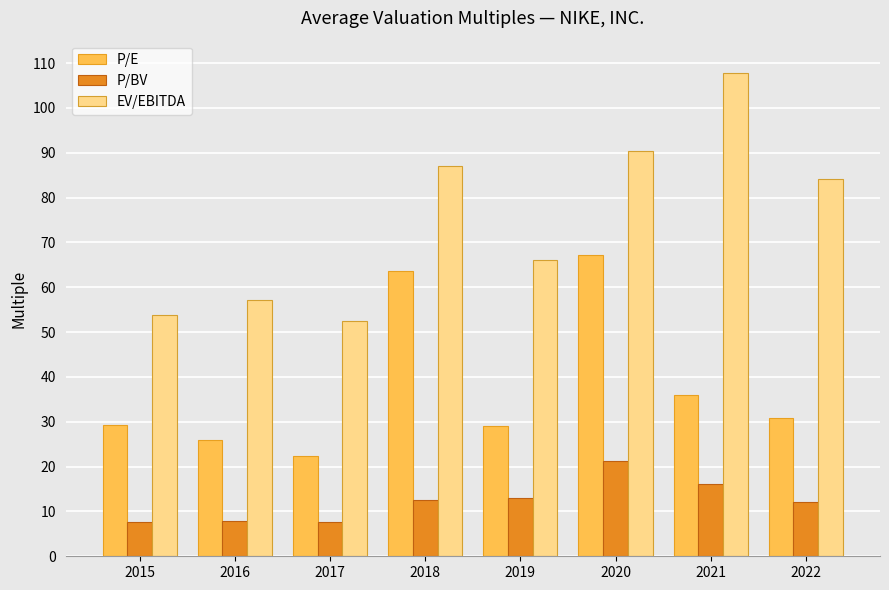

Between 2016 and 2019, which series saw the biggest shift?

EV/EBITDA